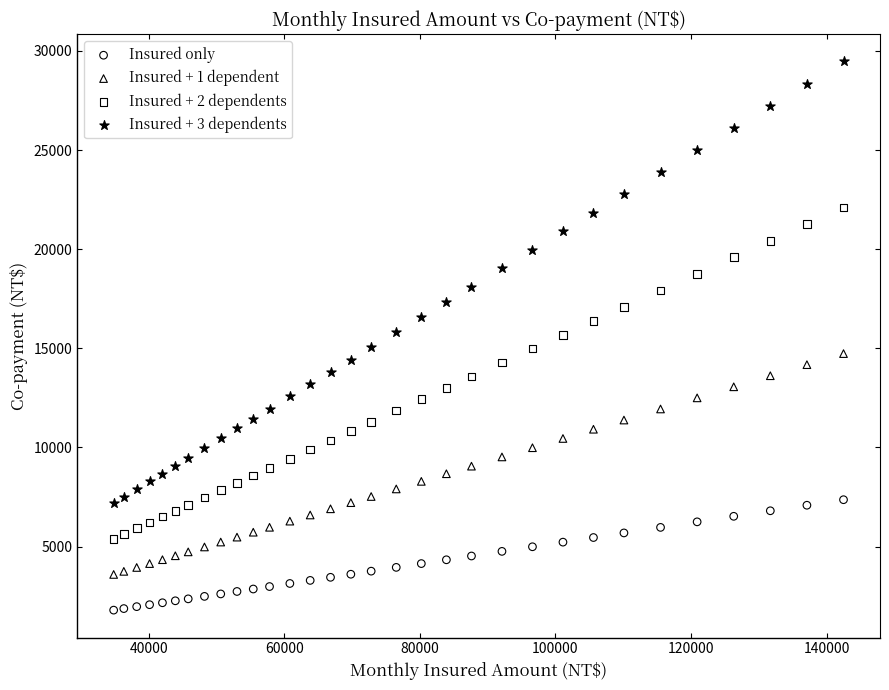

What is the X range (max minus min) for the scatter plot?

107700